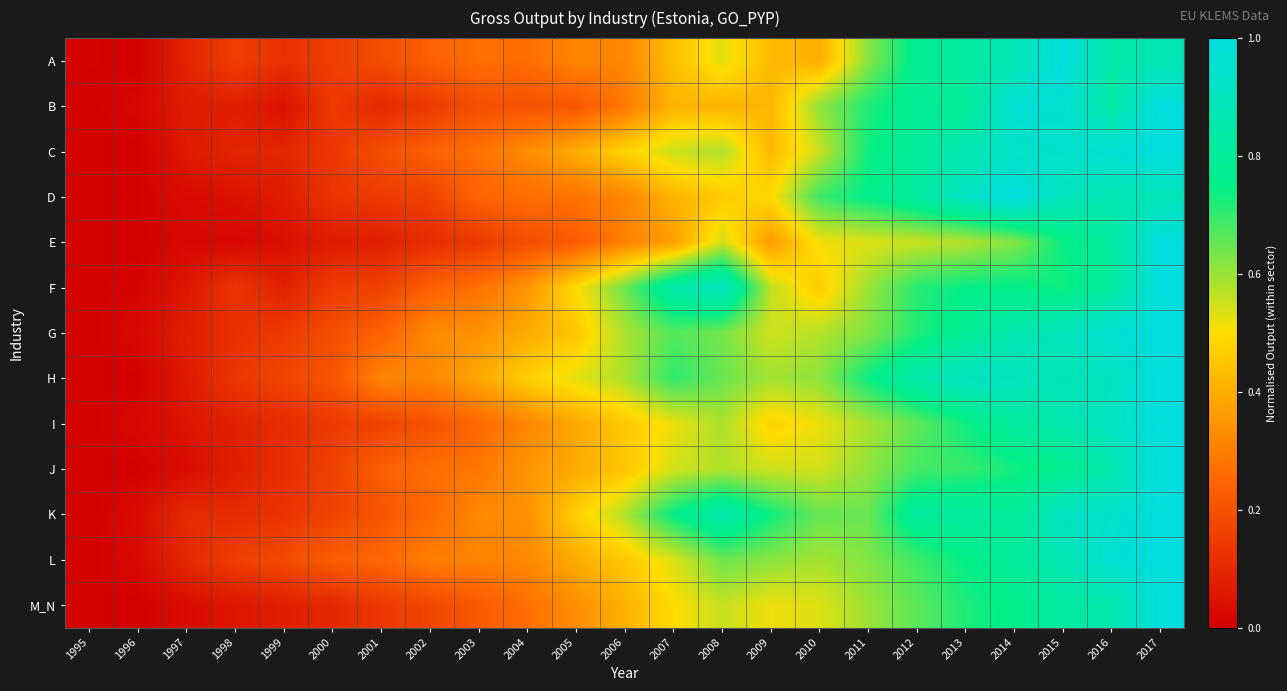

Reading left to right, what are all the values shown in this chart?

A: 1995=0.0	1996=0.0	1997=0.1	1998=0.2	1999=0.1	2000=0.2	2001=0.2	2002=0.2	2003=0.3	2004=0.3	2005=0.3	2006=0.3	2007=0.4	2008=0.5	2009=0.4	2010=0.4	2011=0.6	2012=0.8	2013=0.8	2014=0.9	2015=1.0	2016=0.8	2017=0.9
B: 1995=0.0	1996=0.0	1997=0.1	1998=0.1	1999=0.0	2000=0.1	2001=0.1	2002=0.1	2003=0.2	2004=0.2	2005=0.2	2006=0.3	2007=0.4	2008=0.4	2009=0.4	2010=0.6	2011=0.7	2012=0.8	2013=0.8	2014=1.0	2015=1.0	2016=0.8	2017=1.0
C: 1995=0.0	1996=0.0	1997=0.1	1998=0.1	1999=0.1	2000=0.1	2001=0.2	2002=0.2	2003=0.3	2004=0.3	2005=0.4	2006=0.5	2007=0.6	2008=0.6	2009=0.4	2010=0.6	2011=0.7	2012=0.8	2013=0.9	2014=0.9	2015=0.9	2016=1.0	2017=1.0
D: 1995=0.0	1996=0.0	1997=0.0	1998=0.0	1999=0.1	2000=0.1	2001=0.1	2002=0.2	2003=0.2	2004=0.3	2005=0.3	2006=0.3	2007=0.4	2008=0.5	2009=0.5	2010=0.7	2011=0.8	2012=0.8	2013=0.9	2014=1.0	2015=0.9	2016=0.9	2017=0.9
E: 1995=0.0	1996=0.0	1997=0.0	1998=0.0	1999=0.0	2000=0.1	2001=0.1	2002=0.1	2003=0.1	2004=0.2	2005=0.2	2006=0.3	2007=0.4	2008=0.5	2009=0.4	2010=0.5	2011=0.5	2012=0.6	2013=0.6	2014=0.6	2015=0.7	2016=0.8	2017=1.0
F: 1995=0.0	1996=0.0	1997=0.1	1998=0.1	1999=0.1	2000=0.1	2001=0.2	2002=0.2	2003=0.3	2004=0.3	2005=0.5	2006=0.6	2007=0.8	2008=0.9	2009=0.6	2010=0.5	2011=0.6	2012=0.7	2013=0.7	2014=0.8	2015=0.7	2016=0.8	2017=1.0
G: 1995=0.0	1996=0.0	1997=0.1	1998=0.1	1999=0.1	2000=0.2	2001=0.2	2002=0.3	2003=0.3	2004=0.4	2005=0.5	2006=0.6	2007=0.7	2008=0.6	2009=0.5	2010=0.6	2011=0.6	2012=0.7	2013=0.8	2014=0.9	2015=0.9	2016=1.0	2017=1.0
H: 1995=0.0	1996=0.0	1997=0.1	1998=0.1	1999=0.2	2000=0.2	2001=0.3	2002=0.3	2003=0.4	2004=0.5	2005=0.5	2006=0.6	2007=0.7	2008=0.6	2009=0.6	2010=0.6	2011=0.7	2012=0.8	2013=0.9	2014=0.9	2015=0.9	2016=0.9	2017=1.0
I: 1995=0.0	1996=0.0	1997=0.1	1998=0.1	1999=0.1	2000=0.1	2001=0.2	2002=0.2	2003=0.3	2004=0.3	2005=0.4	2006=0.5	2007=0.5	2008=0.6	2009=0.5	2010=0.5	2011=0.6	2012=0.7	2013=0.7	2014=0.8	2015=0.9	2016=0.9	2017=1.0
J: 1995=0.0	1996=0.0	1997=0.0	1998=0.1	1999=0.1	2000=0.2	2001=0.2	2002=0.3	2003=0.3	2004=0.4	2005=0.4	2006=0.5	2007=0.5	2008=0.6	2009=0.5	2010=0.5	2011=0.6	2012=0.7	2013=0.7	2014=0.7	2015=0.8	2016=0.9	2017=1.0
K: 1995=0.0	1996=0.0	1997=0.1	1998=0.1	1999=0.1	2000=0.2	2001=0.2	2002=0.3	2003=0.3	2004=0.3	2005=0.5	2006=0.6	2007=0.7	2008=0.9	2009=0.7	2010=0.7	2011=0.6	2012=0.8	2013=0.8	2014=0.8	2015=0.9	2016=0.9	2017=1.0
L: 1995=0.0	1996=0.0	1997=0.1	1998=0.2	1999=0.2	2000=0.2	2001=0.2	2002=0.3	2003=0.3	2004=0.3	2005=0.4	2006=0.5	2007=0.5	2008=0.6	2009=0.6	2010=0.6	2011=0.6	2012=0.7	2013=0.8	2014=0.8	2015=0.9	2016=1.0	2017=1.0
M_N: 1995=0.0	1996=0.0	1997=0.0	1998=0.1	1999=0.1	2000=0.1	2001=0.1	2002=0.2	2003=0.2	2004=0.3	2005=0.3	2006=0.4	2007=0.5	2008=0.6	2009=0.5	2010=0.5	2011=0.6	2012=0.7	2013=0.7	2014=0.8	2015=0.8	2016=0.9	2017=1.0